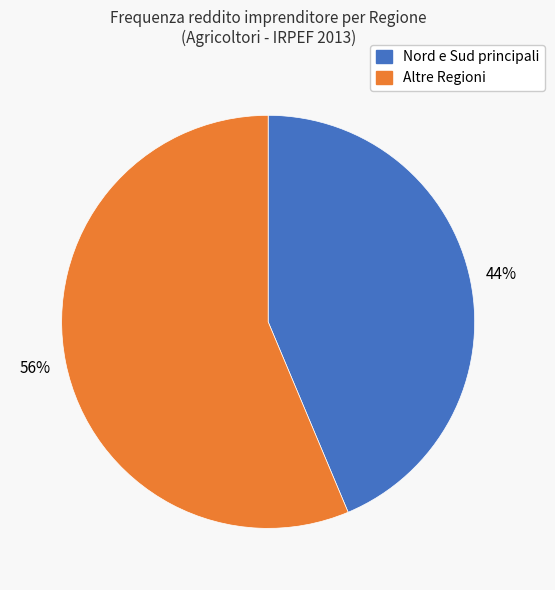

Is there any slice that represents more than half of the pie?

Yes